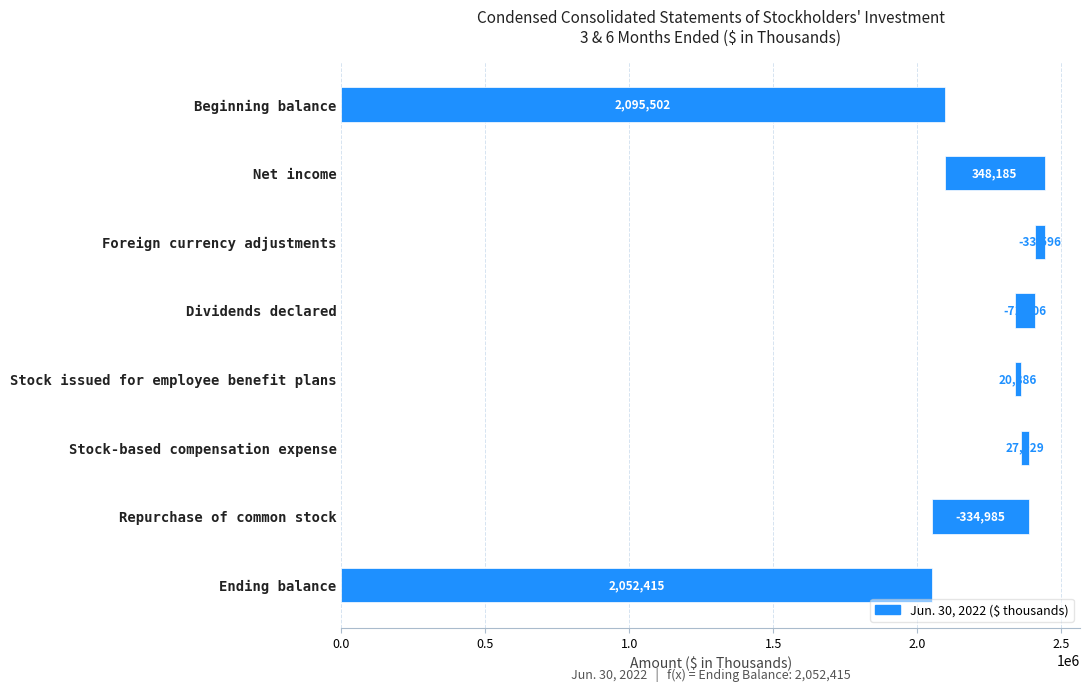

Between Net income and Stock-based compensation expense, which series saw the biggest shift?

Jun. 30, 2022